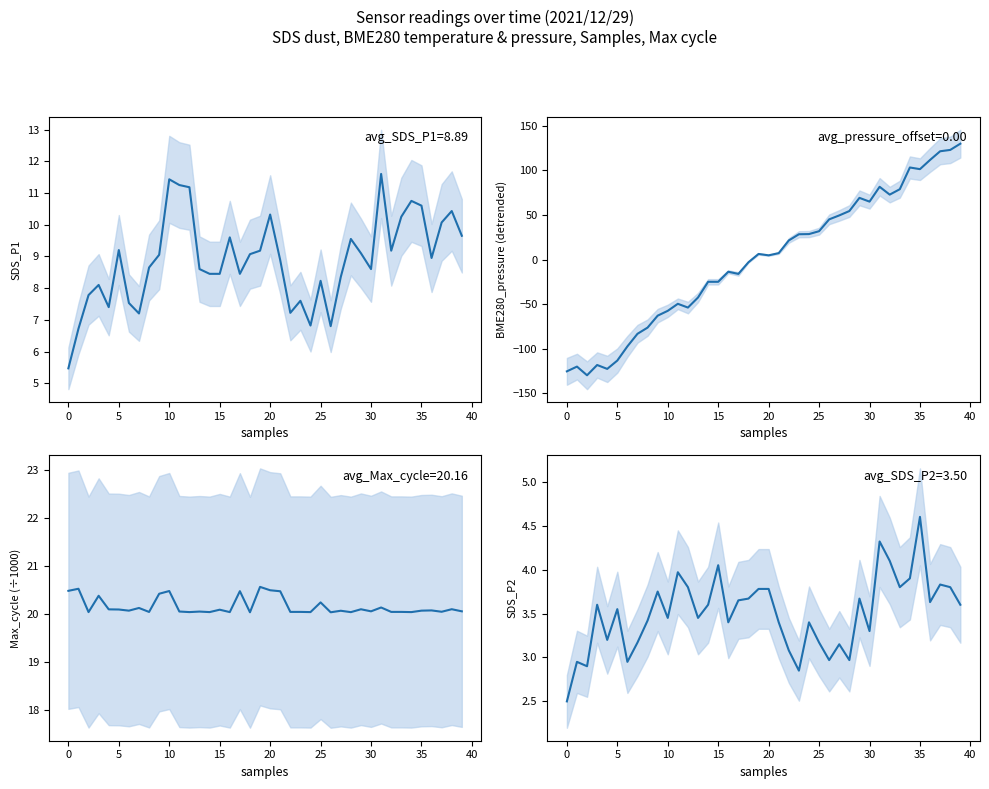

What is the lowest value of the Max_cycle (÷1000) series?

20.0